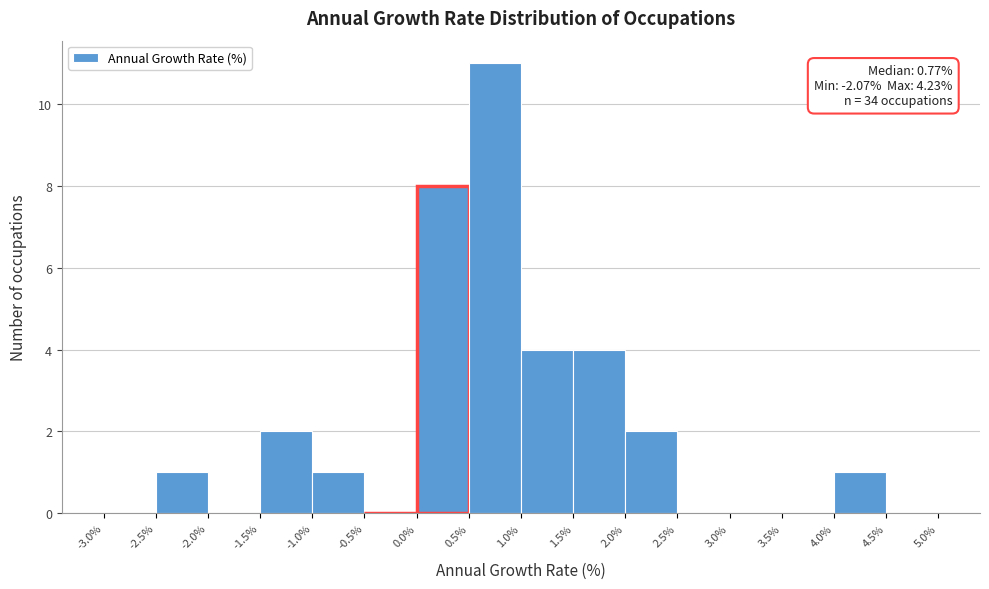

Over which range of the x-axis is the bar tallest?

0.5% to 1.0%